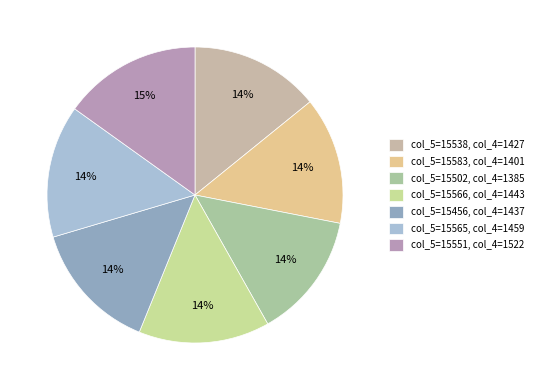

How many segments does this pie chart have?

7